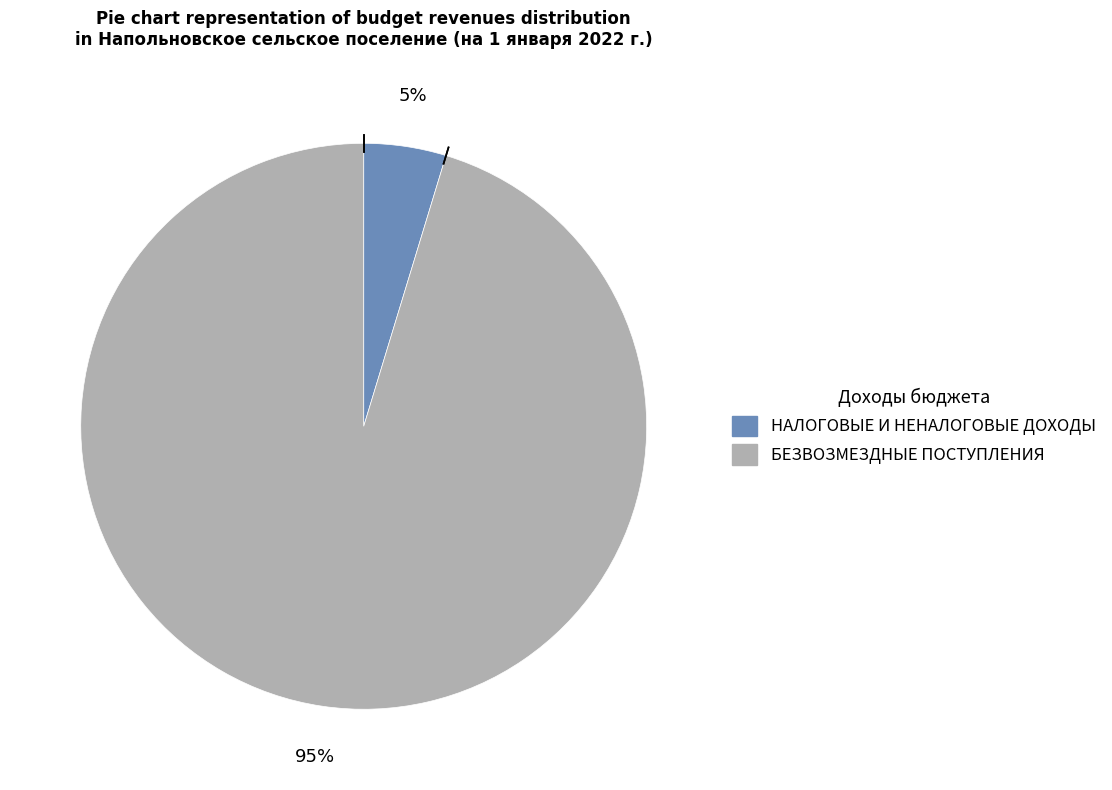

Does НАЛОГОВЫЕ И НЕНАЛОГОВЫЕ ДОХОДЫ represent more than half of the total?

No